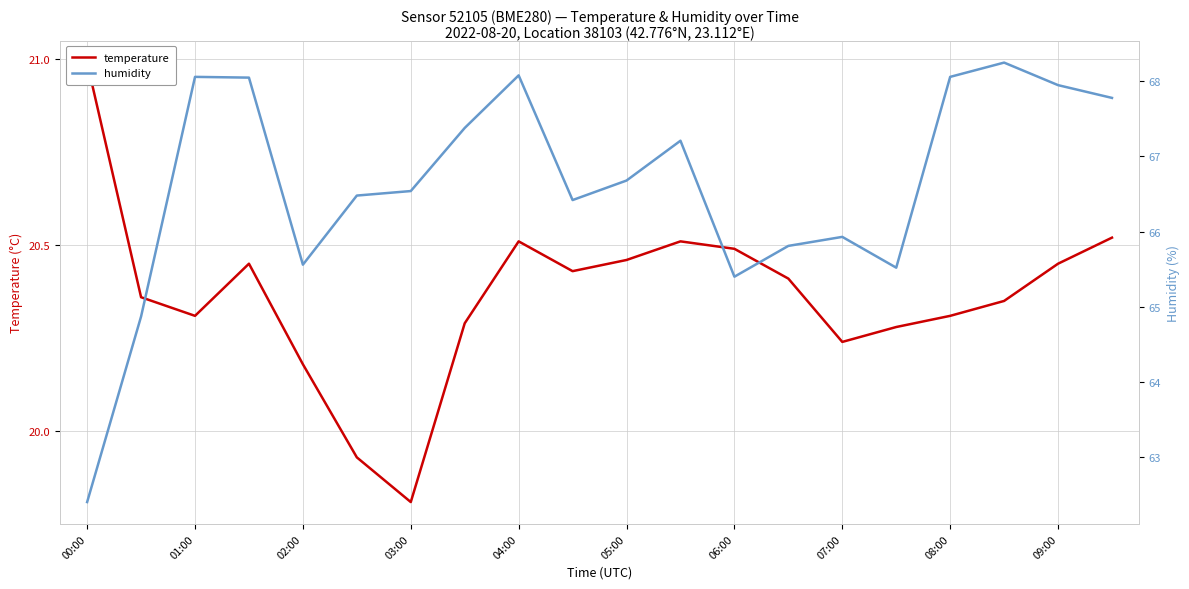

List the series in order of their peak value, highest first.

humidity, temperature